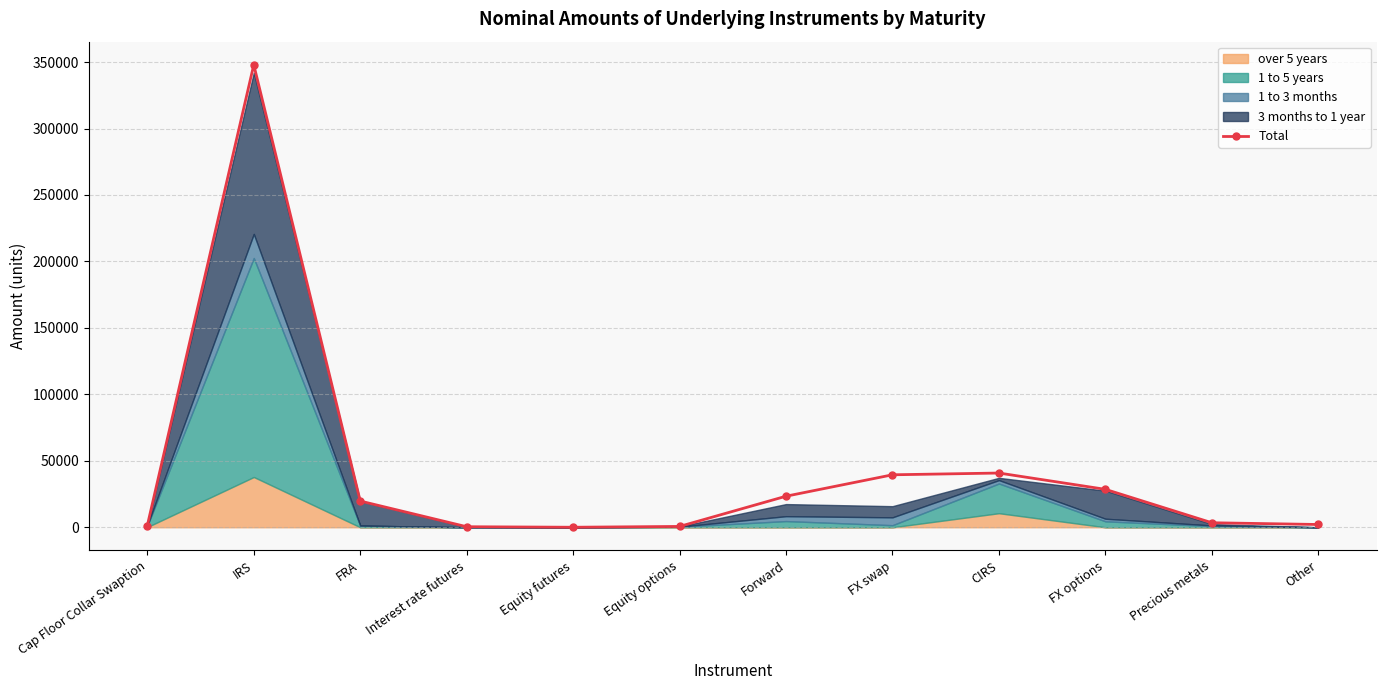

At which label does Total reach its peak?

IRS